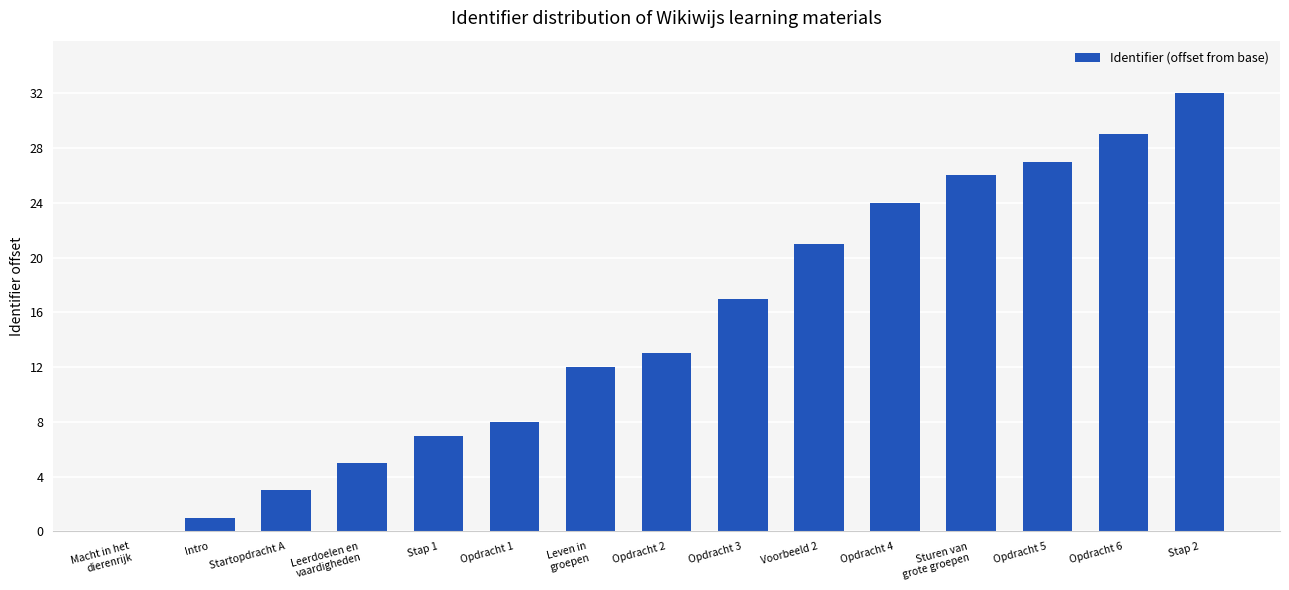

What is the sum of all values?

225